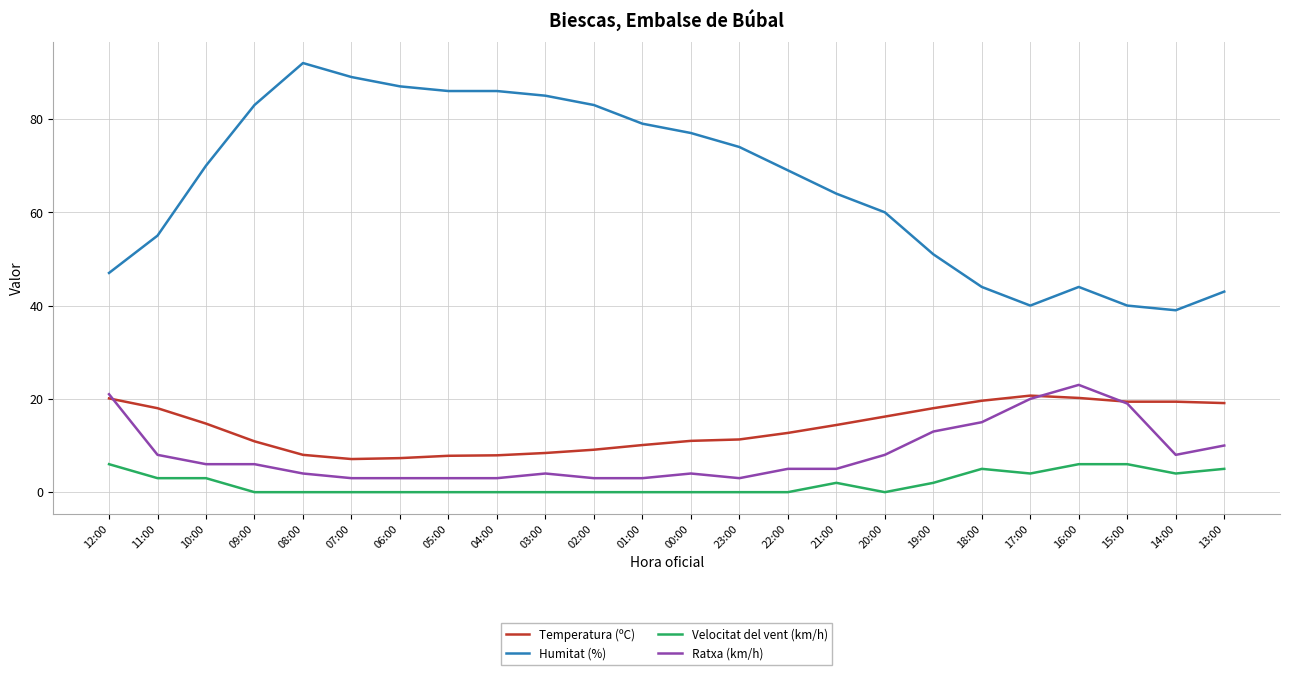

How many distinct data groups are displayed?

4